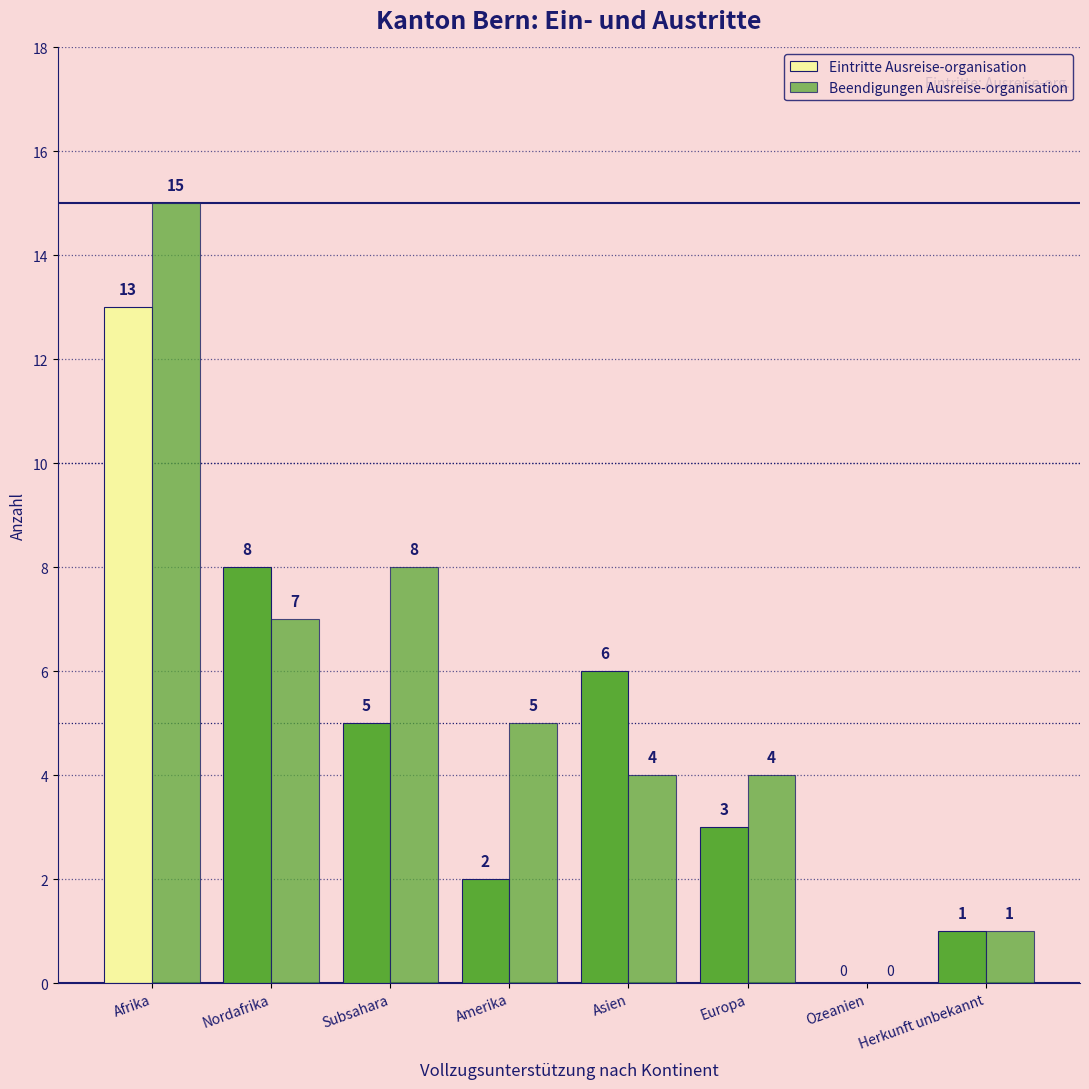

How many positive values does the Beendigungen Ausreise-organisation series have?

7